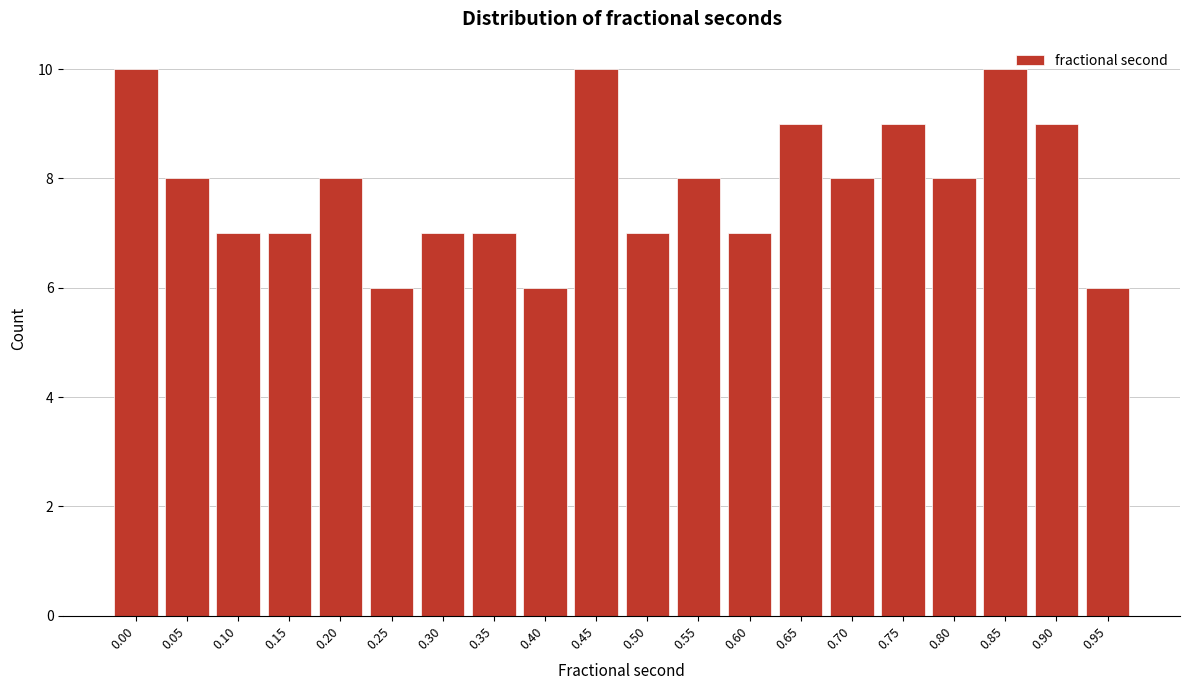

Reading left to right, transcribe all the data shown in this chart.

0.00=10	0.05=8	0.10=7	0.15=7	0.20=8	0.25=6	0.30=7	0.35=7	0.40=6	0.45=10	0.50=7	0.55=8	0.60=7	0.65=9	0.70=8	0.75=9	0.80=8	0.85=10	0.90=9	0.95=6